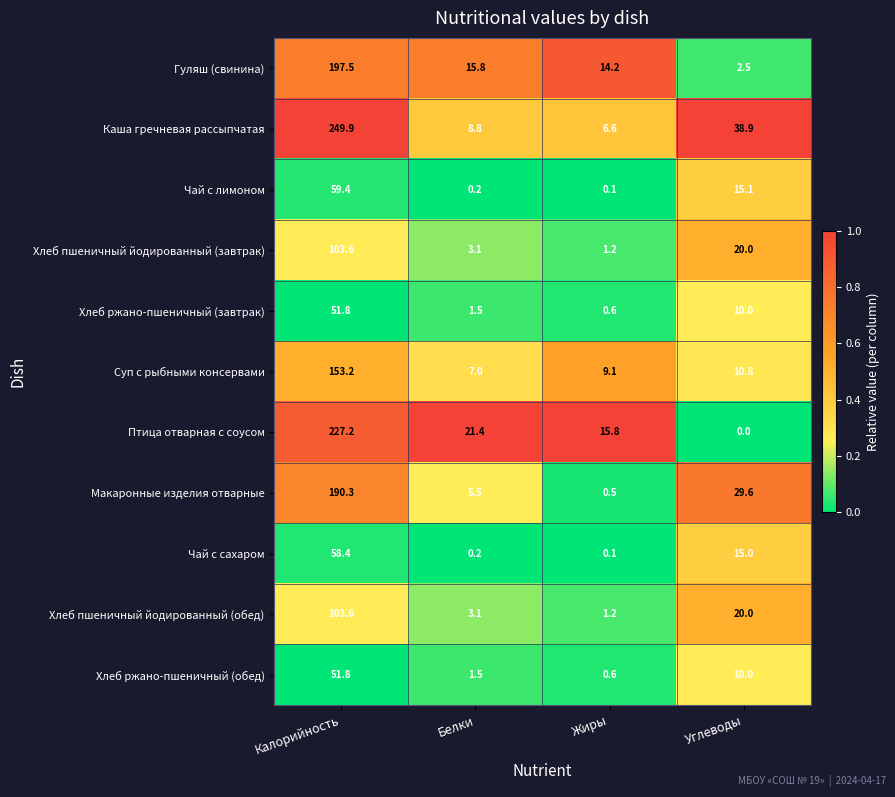

Is it true that Каша гречневая рассыпчатая equals 11.3 at Жиры?

False